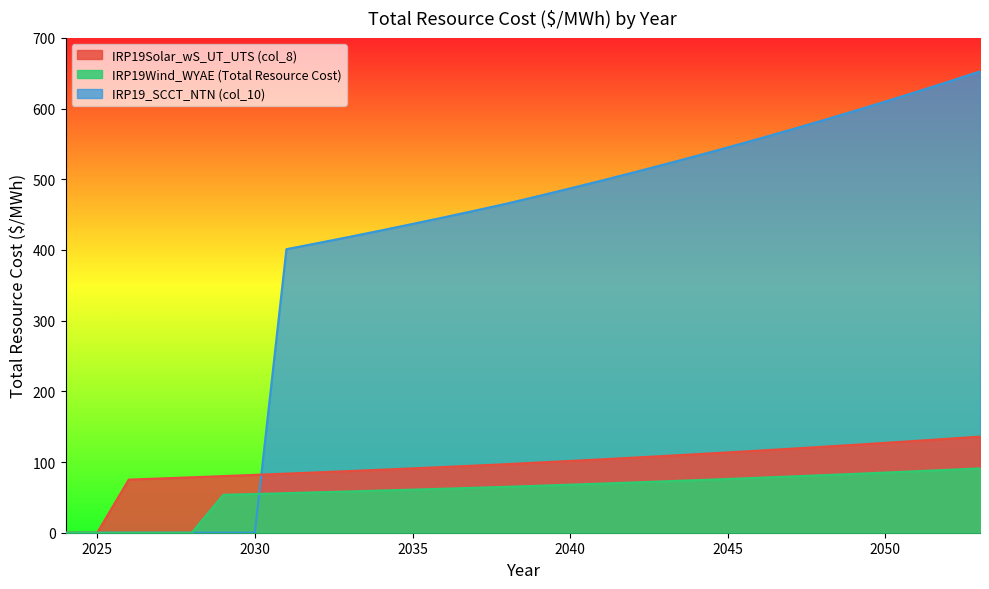

The value of IRP19Solar_wS_UT_UTS (col_8) at 2026 is 106.6. True or false?

False